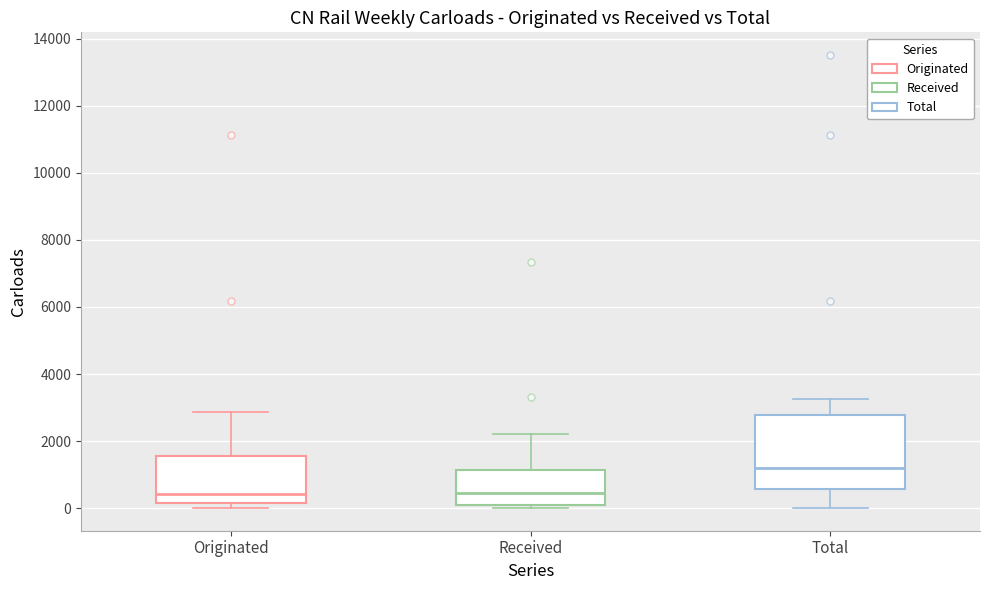

Which box is the tallest, from its lower edge to its upper edge?

Total